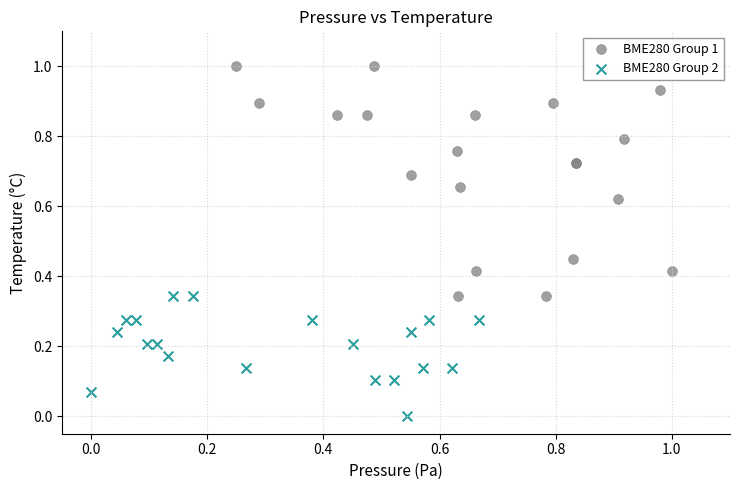

What are all the series names shown in the legend?

BME280 Group 1, BME280 Group 2